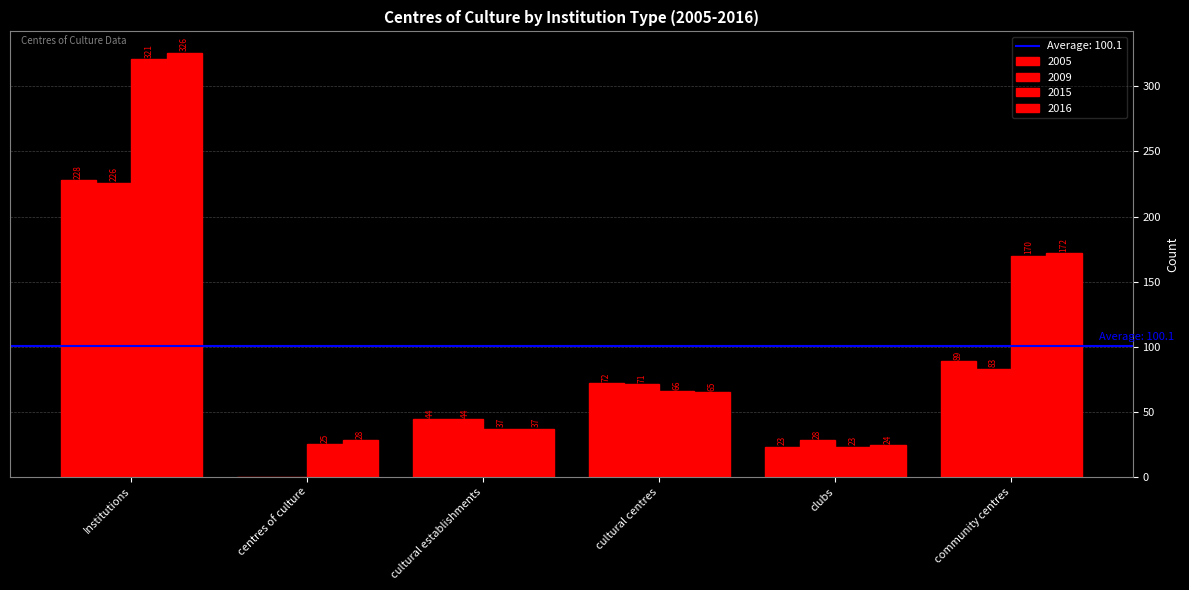

What position from the right is centres of culture?

5